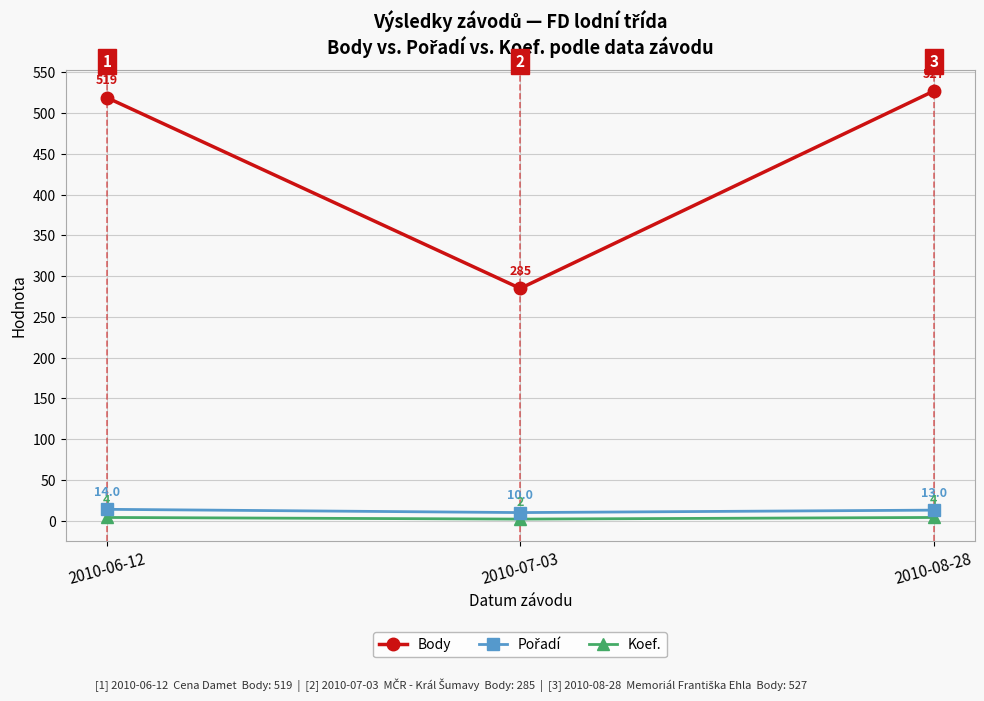

True or false: Body has a value of 285 at 2010-07-03.

True